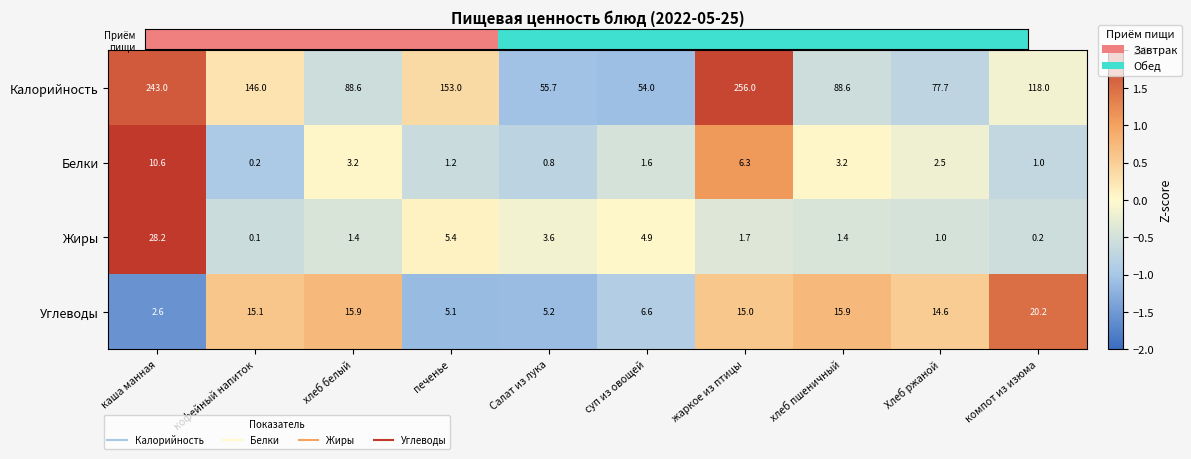

What is the approximate value of Белки at суп из овощей?

1.6